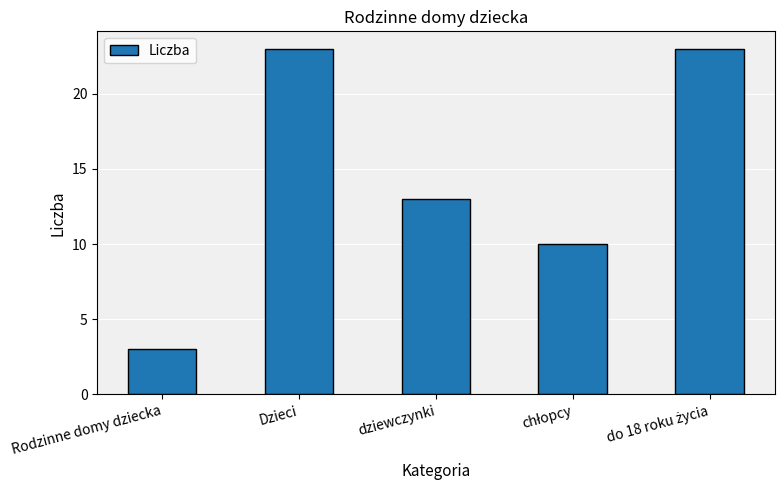

Where is the data nearest to the value 13?

dziewczynki